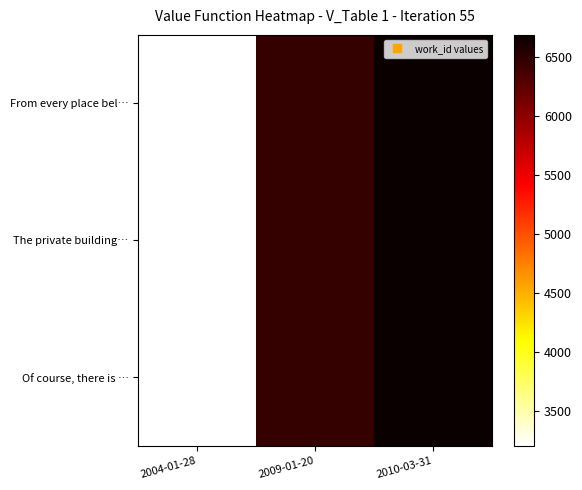

Reading left to right, extract all data points from this chart.

From every place bel…: 2004-01-28=3202	2009-01-20=6473	2010-03-31=6692
The private building…: 2004-01-28=3202	2009-01-20=6473	2010-03-31=6692
Of course, there is …: 2004-01-28=3202	2009-01-20=6473	2010-03-31=6692